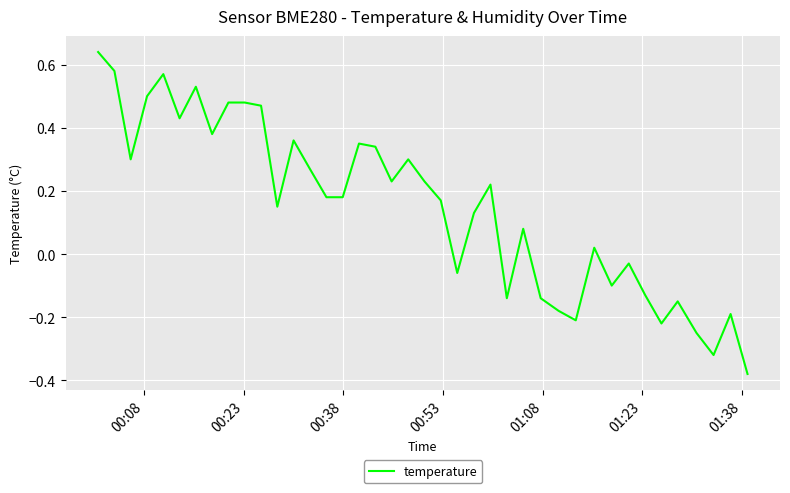

What is the difference between the maximum and minimum values?

1.0